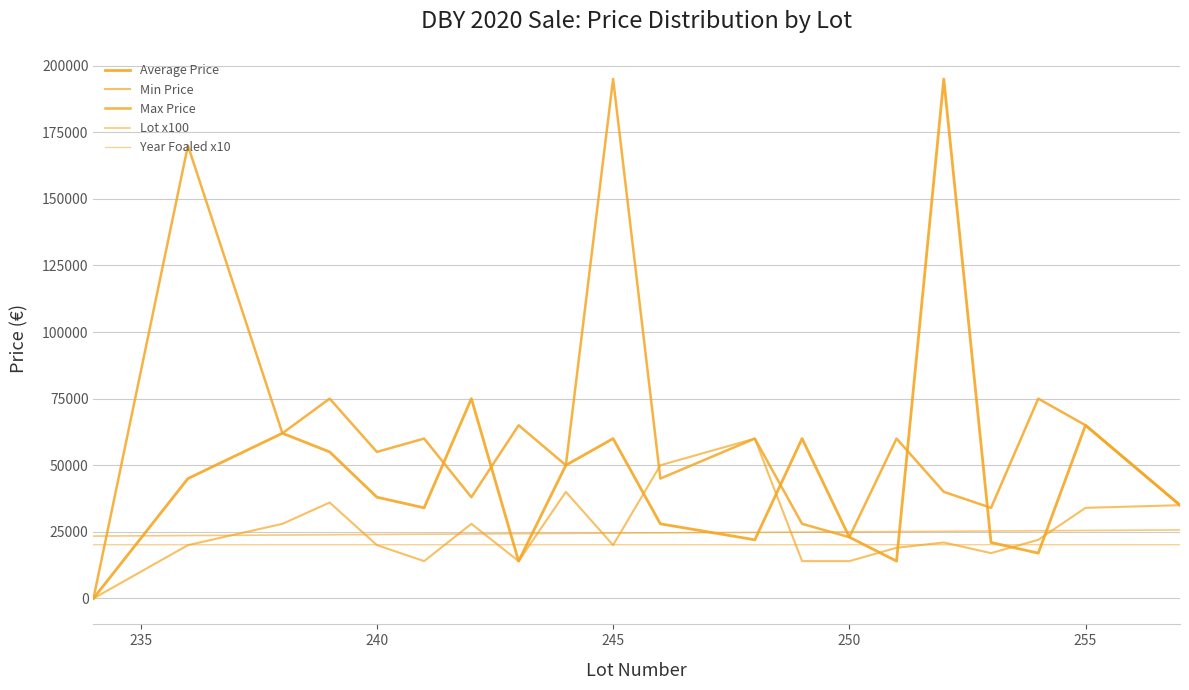

How many interior local peaks does the Average Price series have?

6